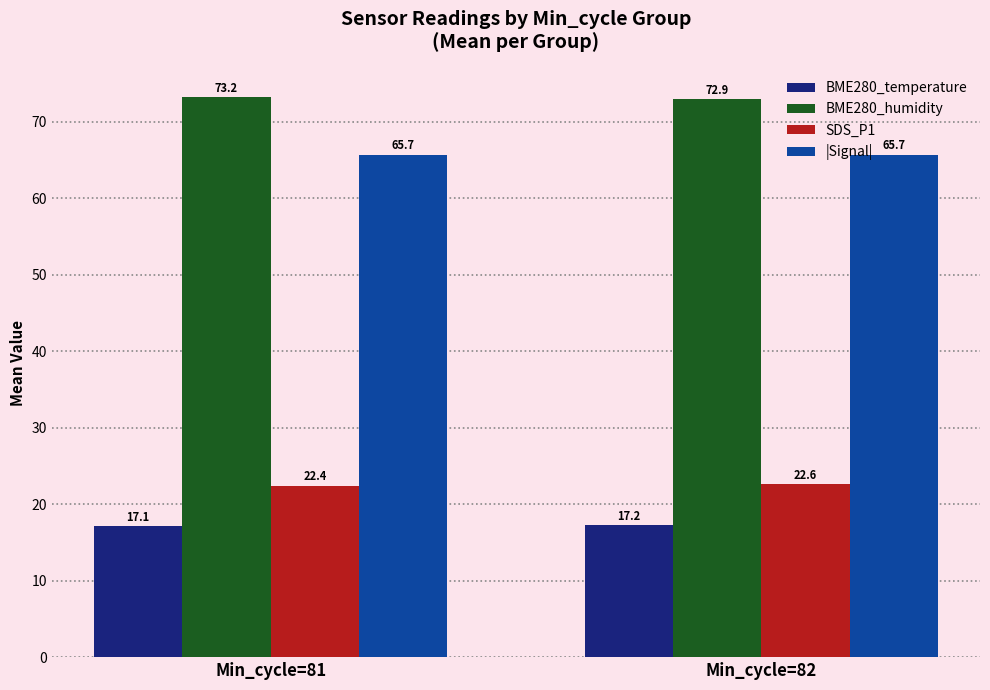

Rank the series by their maximum value, from highest to lowest.

BME280_humidity, |Signal|, SDS_P1, BME280_temperature